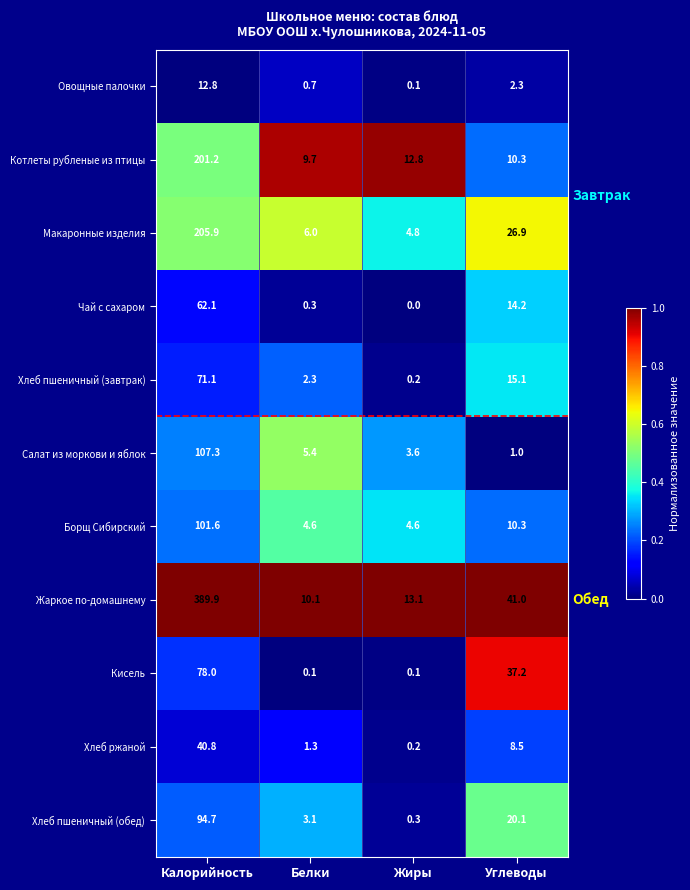

Which series has the widest spread of values?

Жаркое по-домашнему